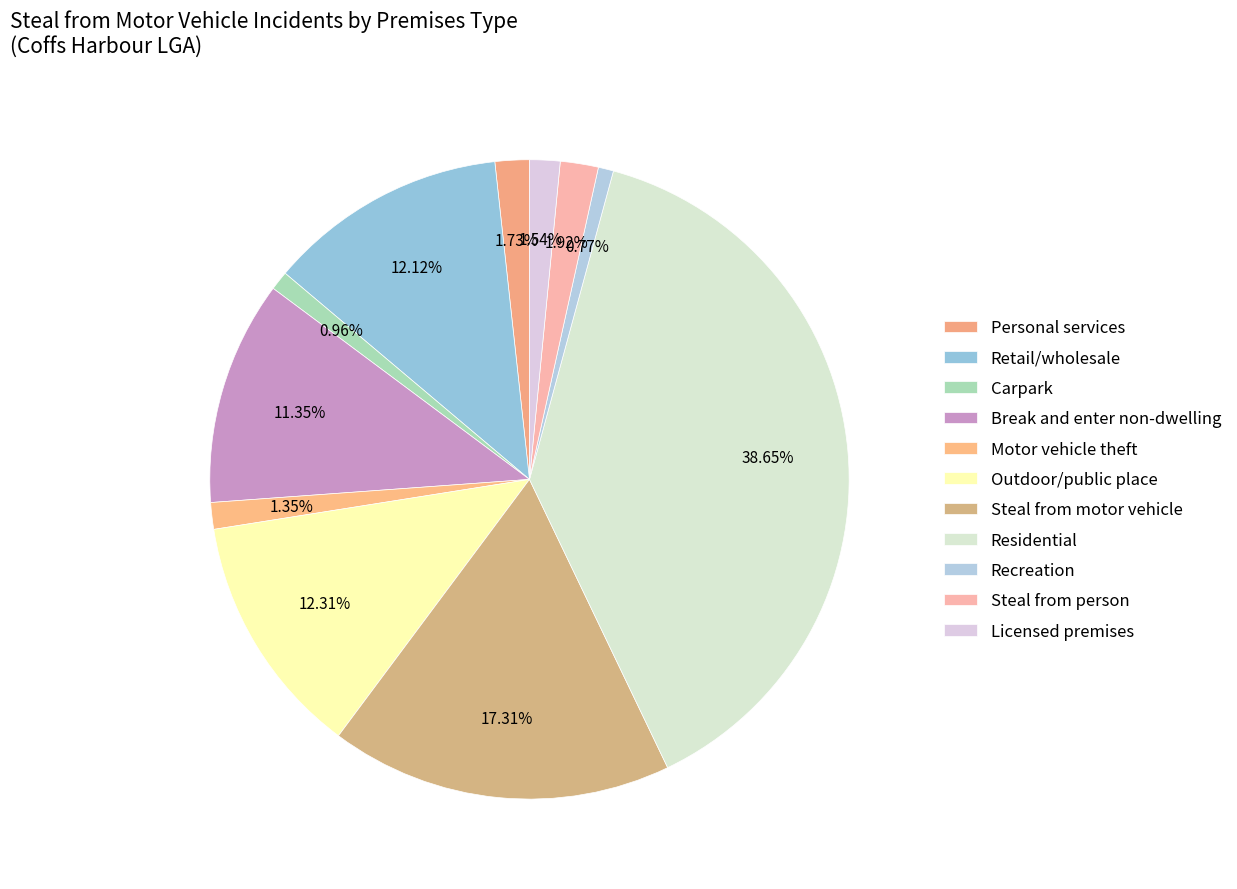

Count the number of slices in the pie.

11